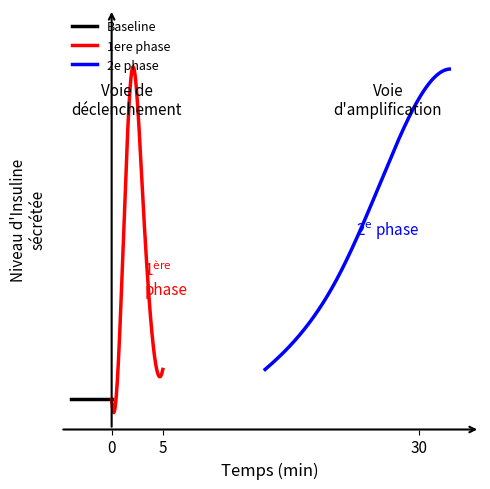

How many series are shown in this chart?

3